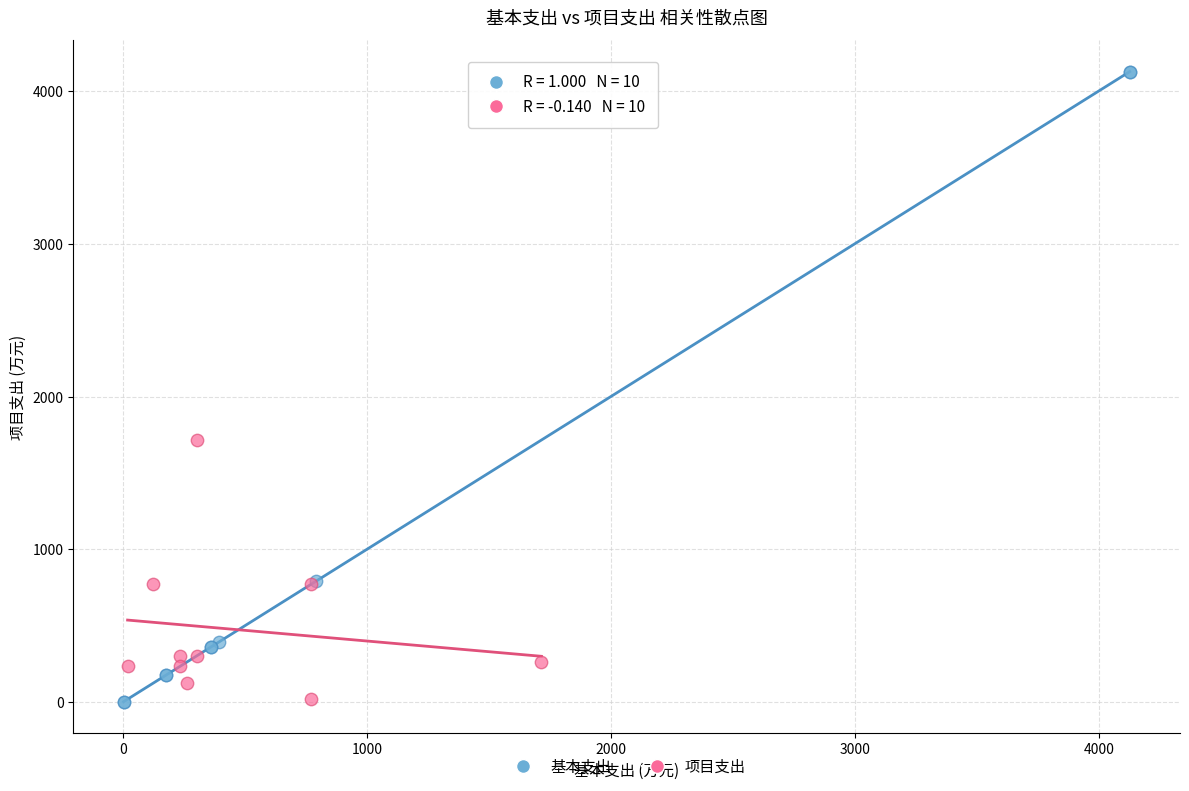

Which series contains the highest Y value?

基本支出